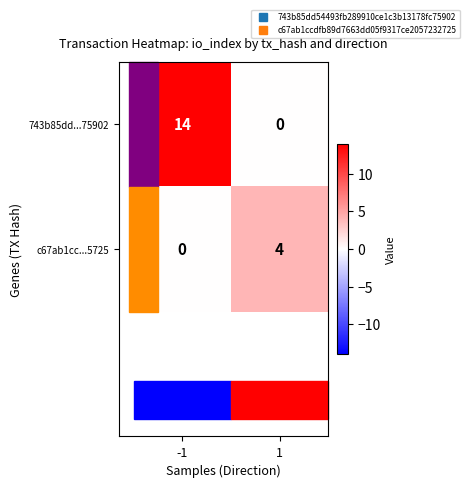

What is the maximum value for c67ab1cc...5725?

4